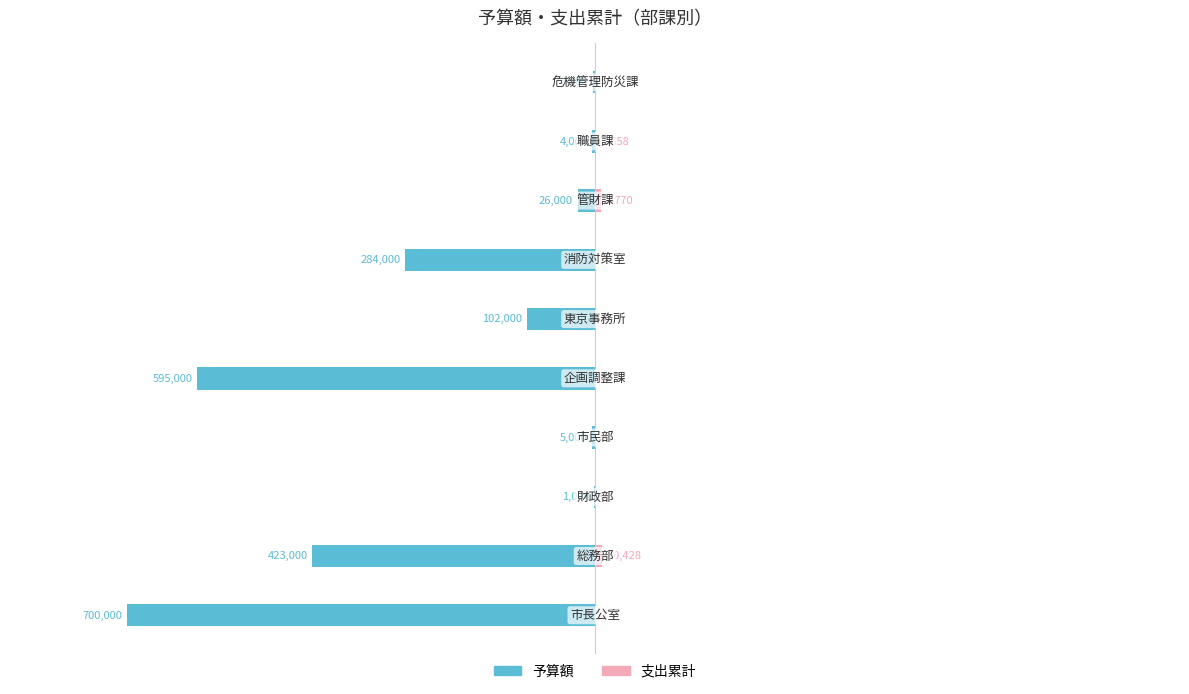

How many bars are there in total?

20